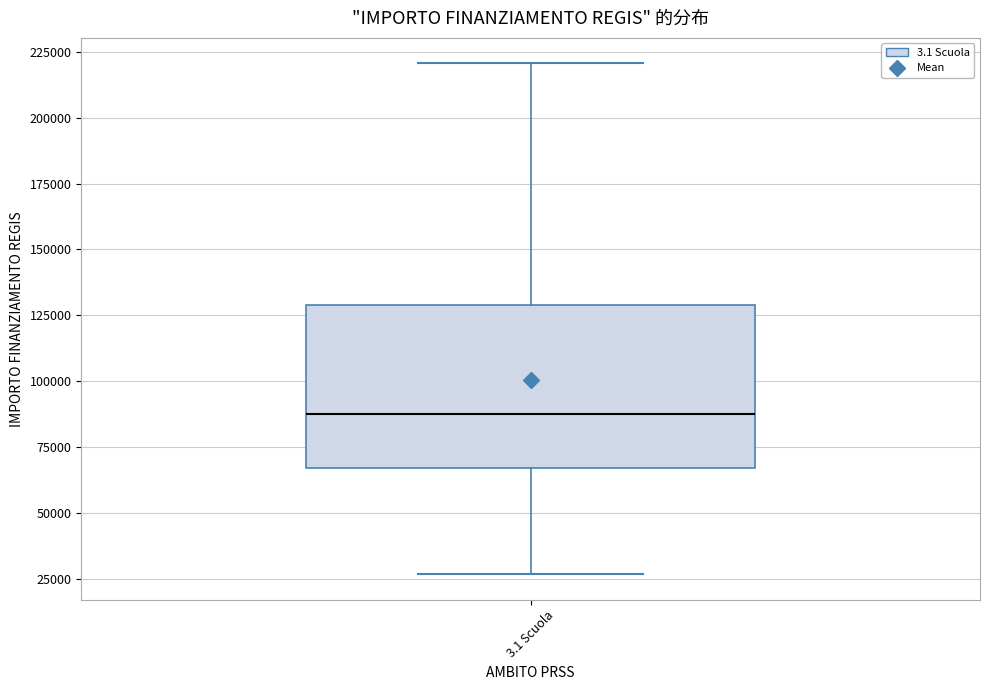

Transcribe this box plot: give where the median line is, the range the box spans, and where the two whiskers end, as read against the y-axis. The values are not printed on the chart, so give them approximately, as read against the axis.

median 85000, box 65000 to 130000, whiskers 25000 to 220000